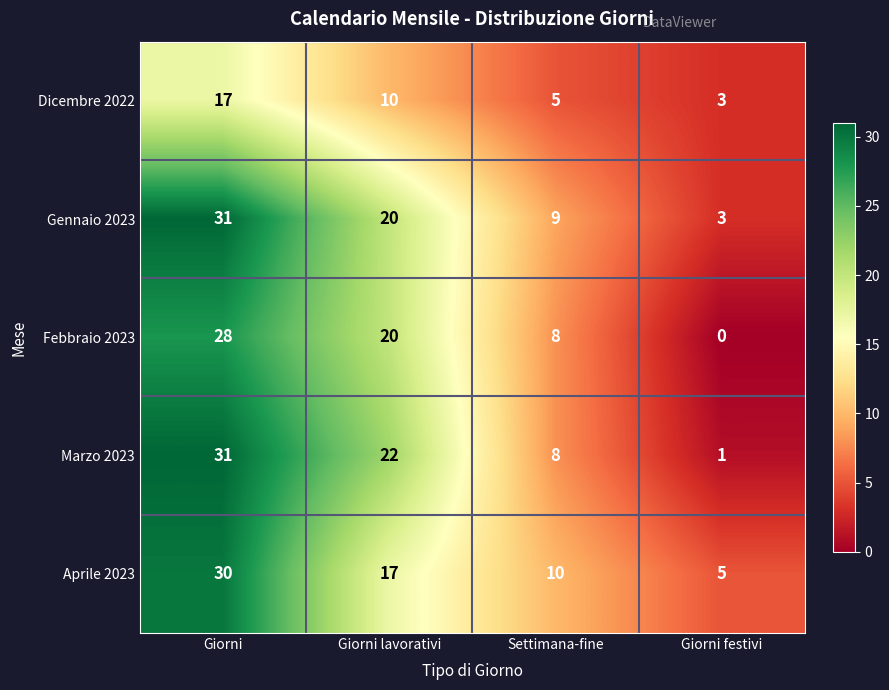

What is the difference between the maximum and minimum values in the Aprile 2023 series?

25